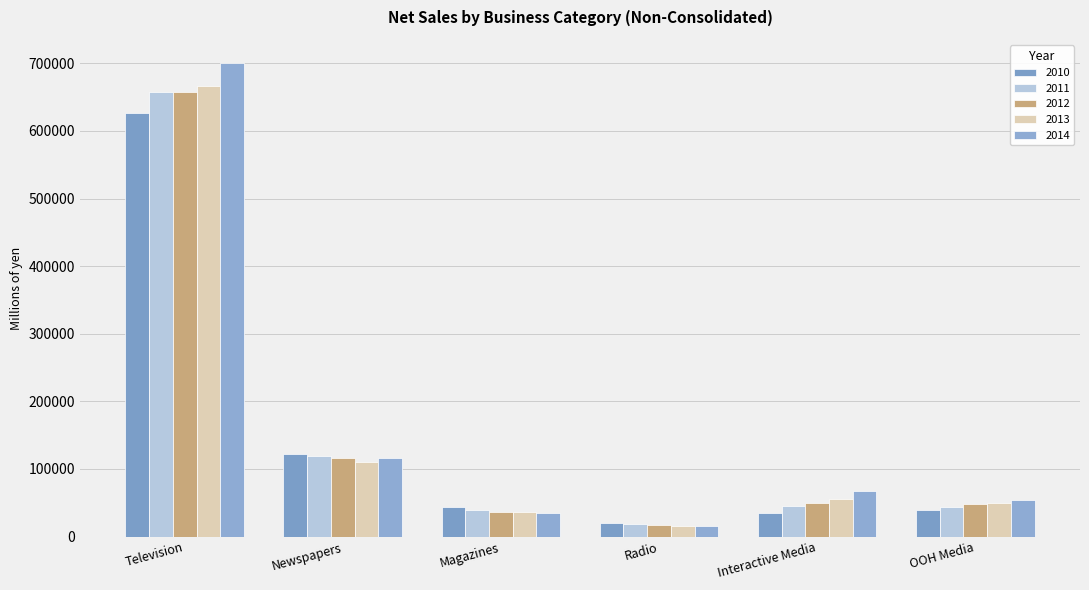

What is the label of the 4th bar from the right?

Magazines